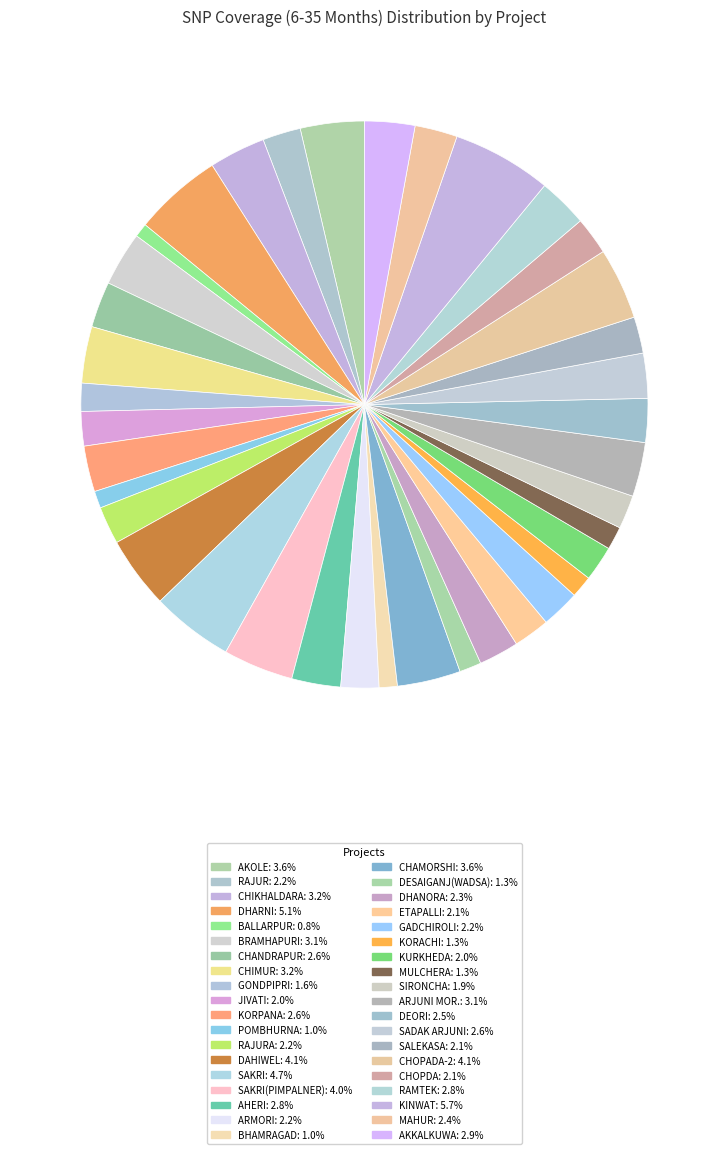

Count the number of slices in the pie.

38